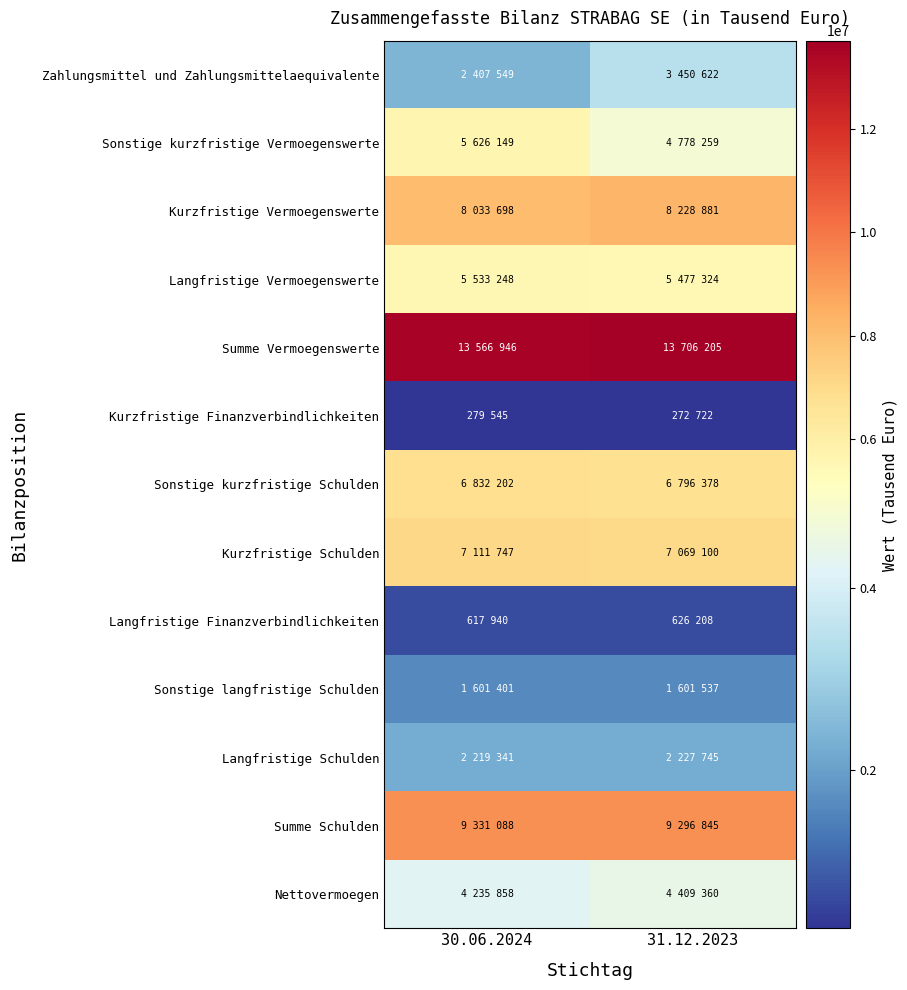

How many data points does each series have?

2